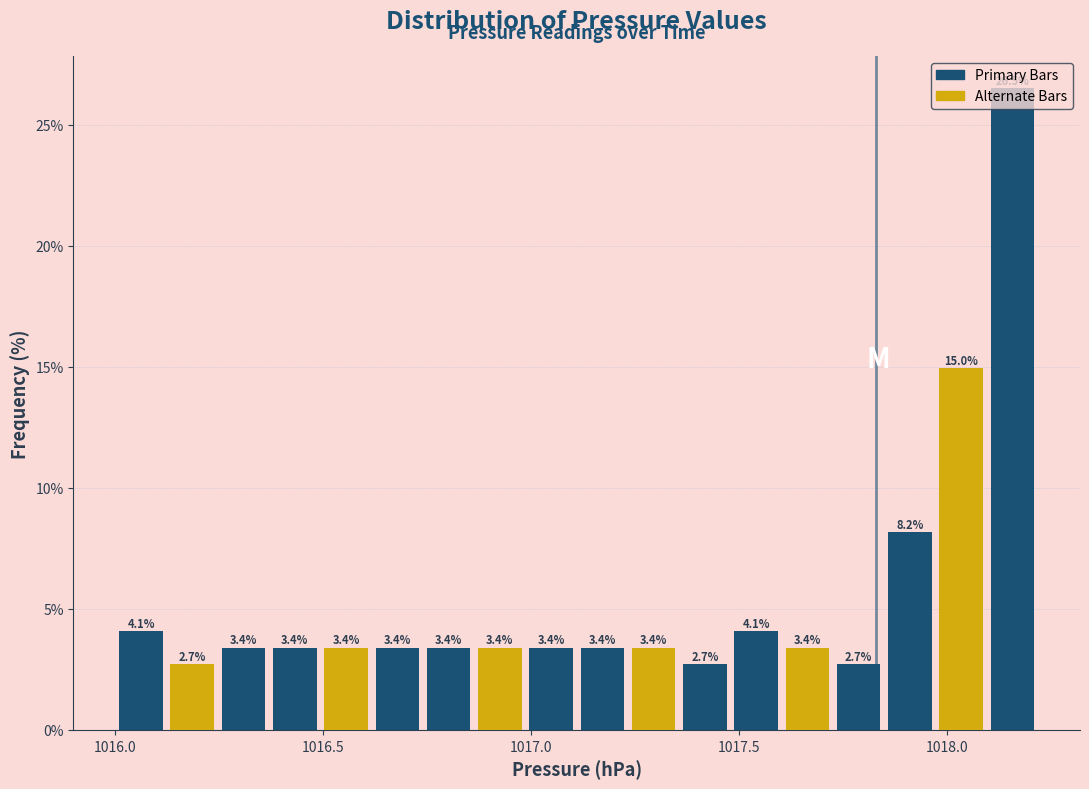

Read against the x-axis, roughly where is the centre of the tallest bar?

1018.15